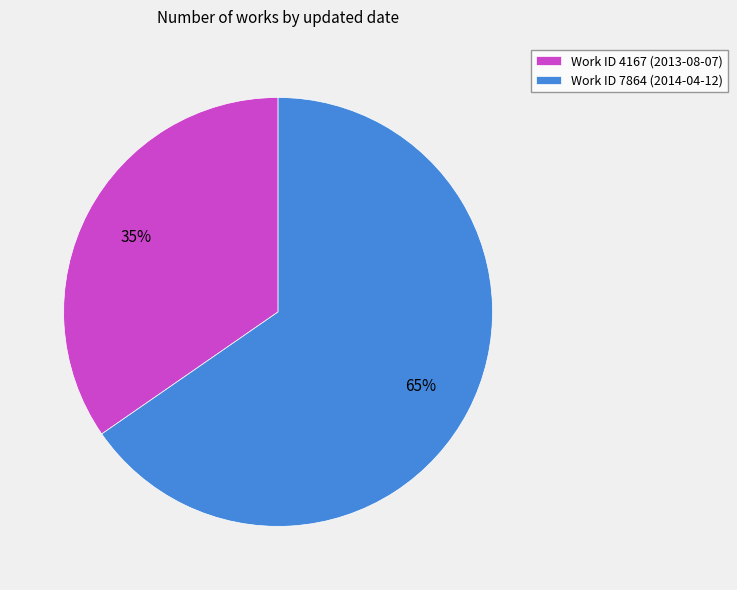

To the nearest percent, what portion does Work ID 4167 (2013-08-07) represent?

35%